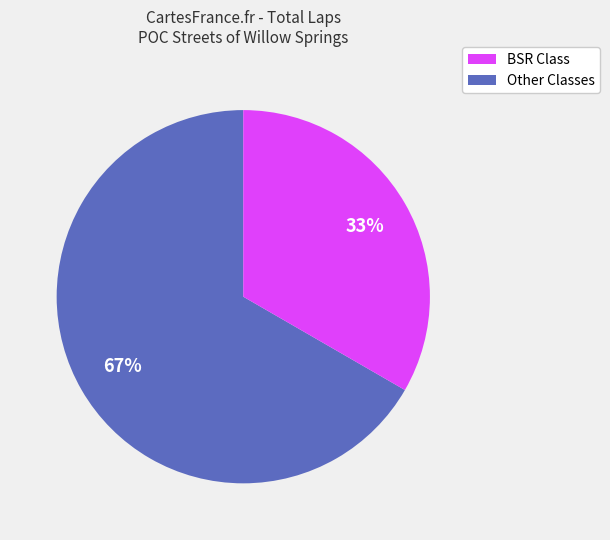

Is there any slice that represents more than half of the pie?

Yes